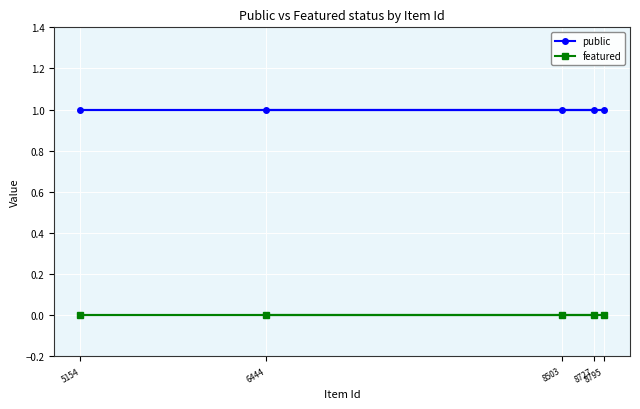

What are all the series names shown in the legend?

public, featured